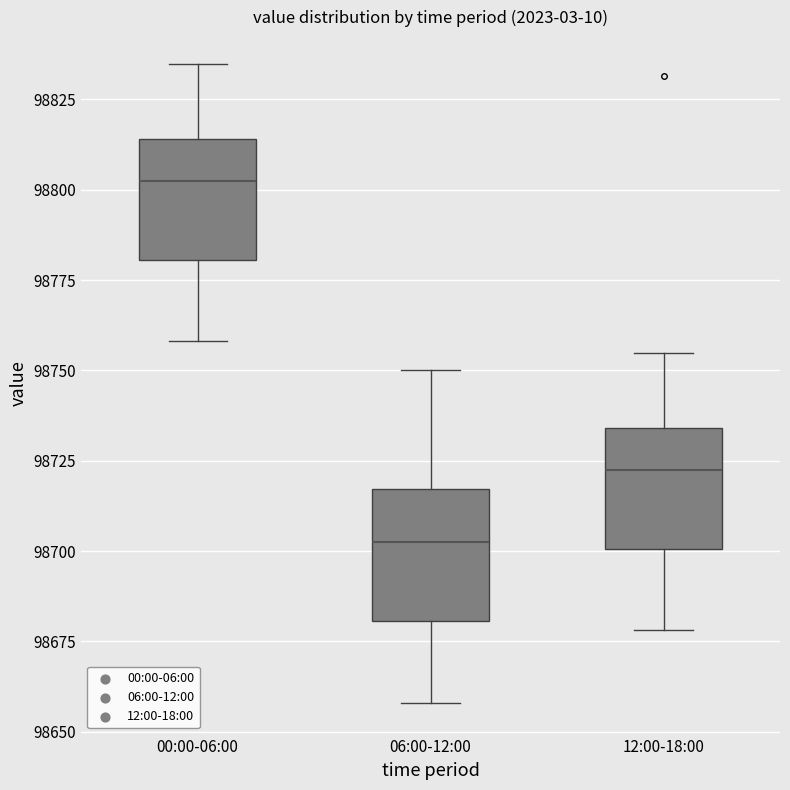

Which box's median line is the highest?

00:00-06:00